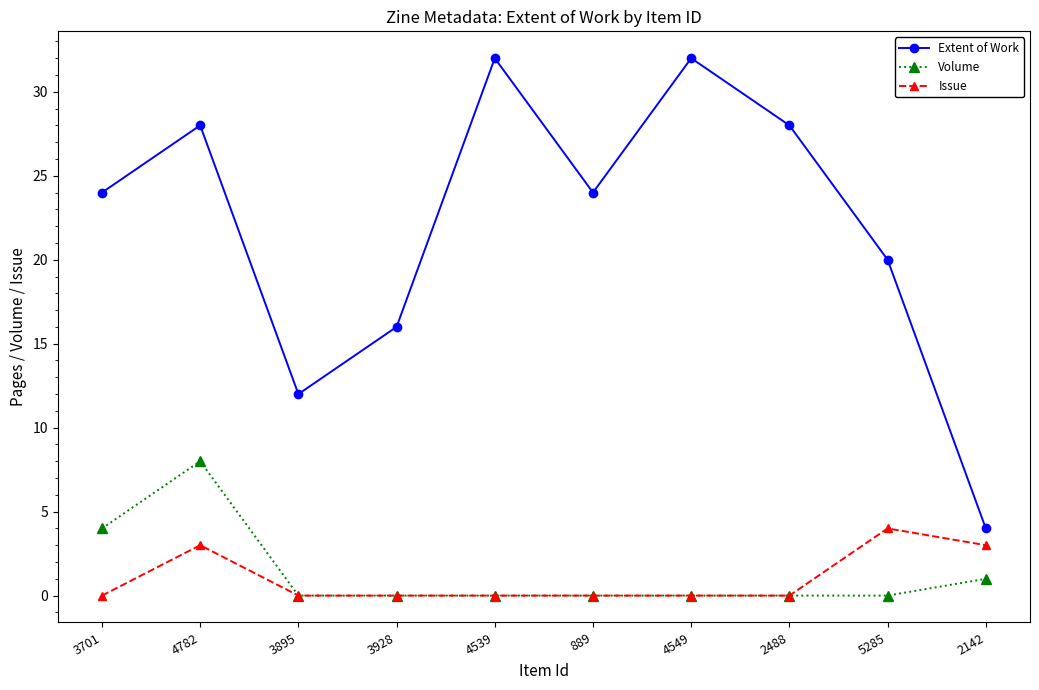

At how many categories does at least one series exceed 19?

7